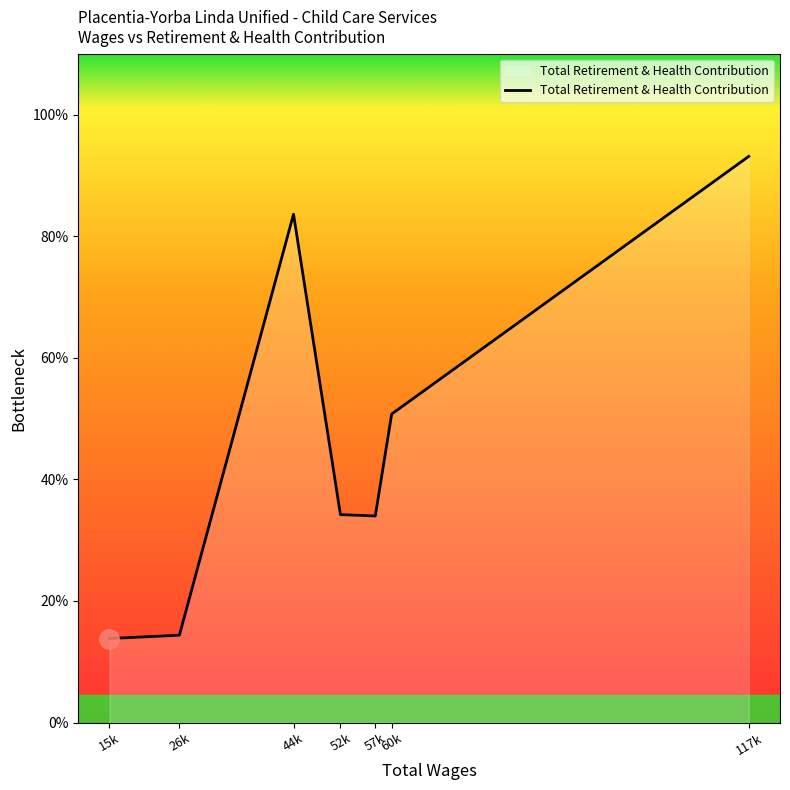

Rank the categories by value from lowest to highest.

15k, 26k, 57k, 52k, 60k, 44k, 117k